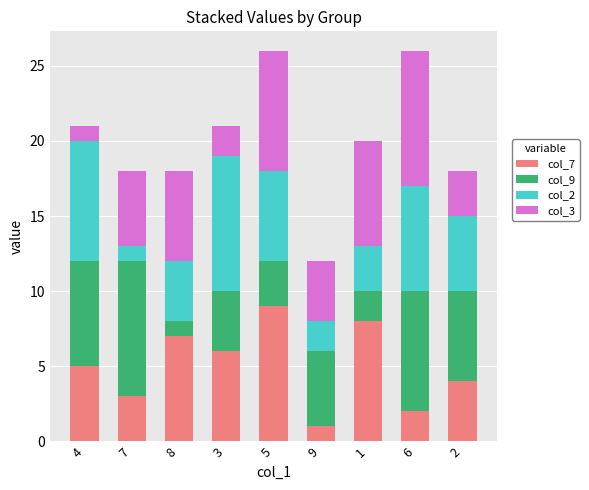

The value of col_7 at 1 is 12. True or false?

False